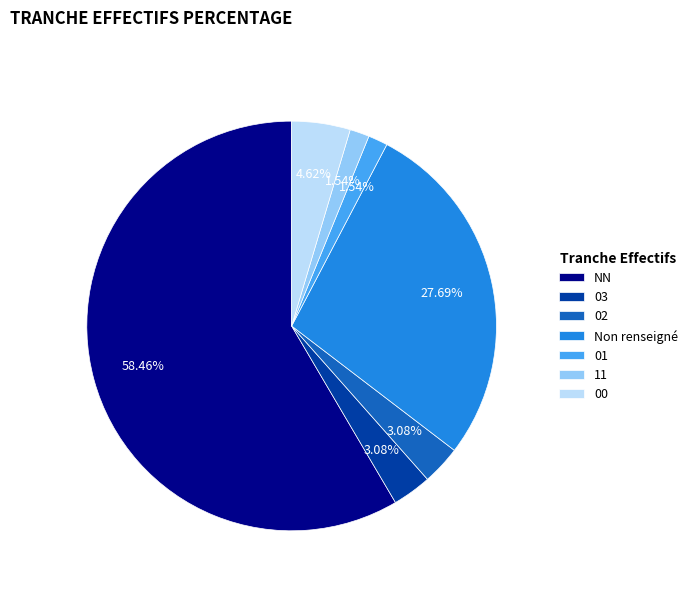

How many segments does this pie chart have?

7